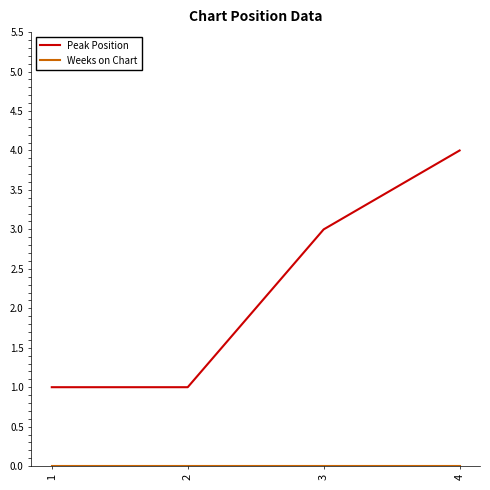

What is the sum of all Peak Position values?

9